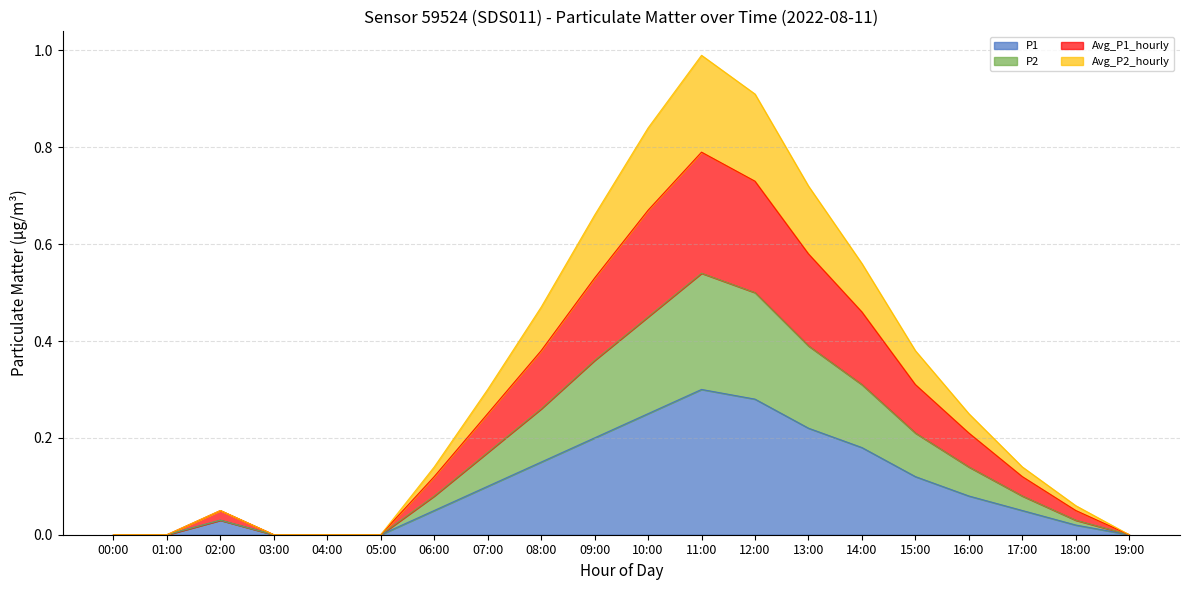

True or false: P1 and Avg_P1_hourly cross at least once.

False